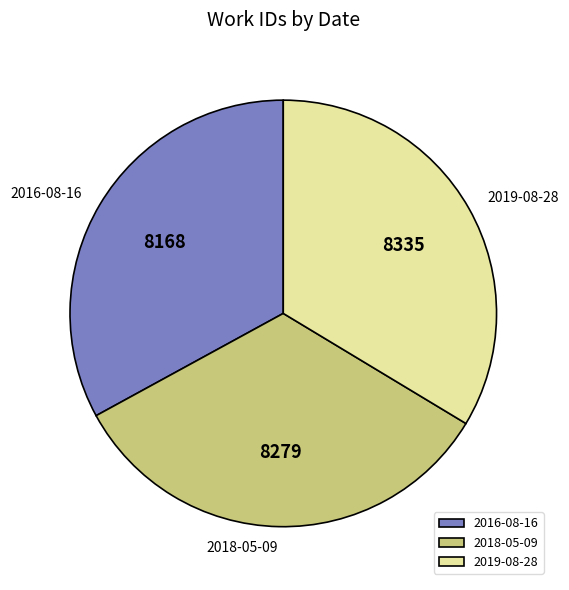

The 2019-08-28 slice represents 43% of the pie. True or false?

False